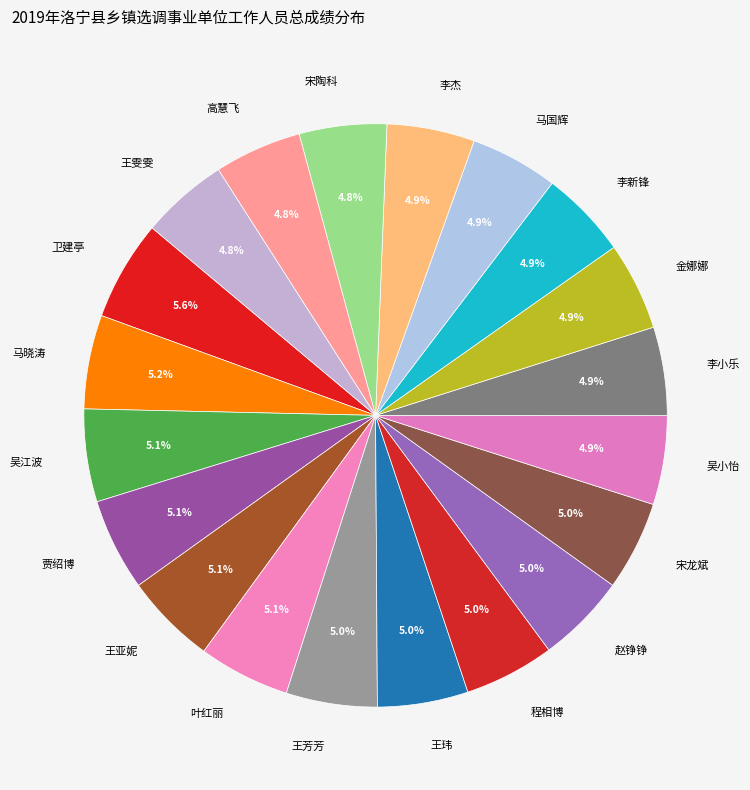

How many segments does this pie chart have?

20